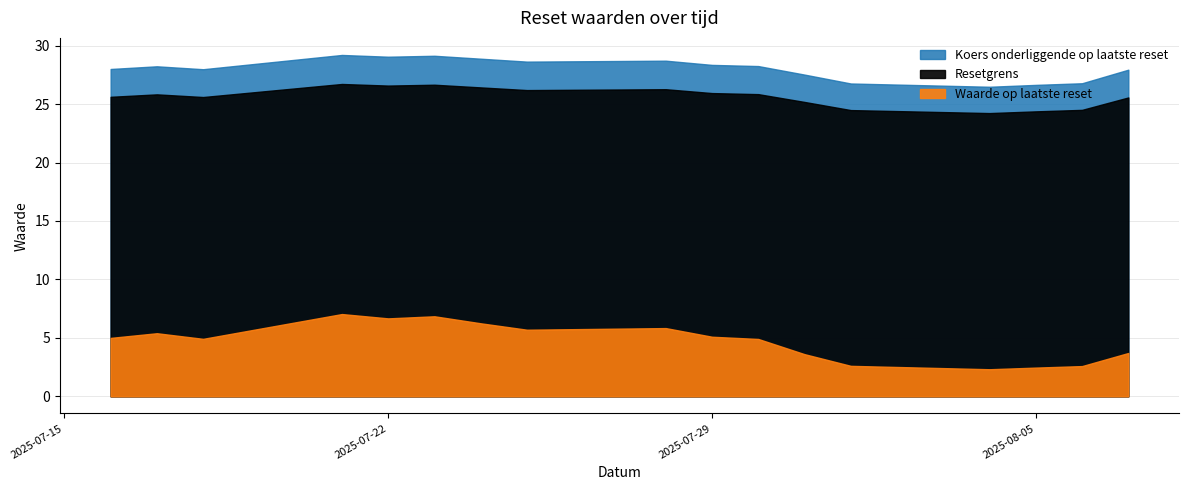

At which category is the sum across all series the highest?

2025-07-21